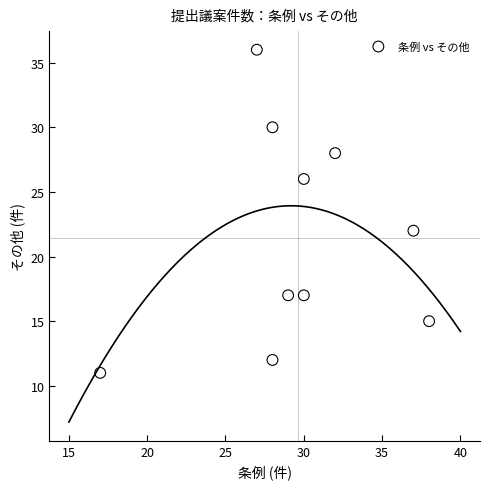

What is the range of Y values (max minus min)?

25